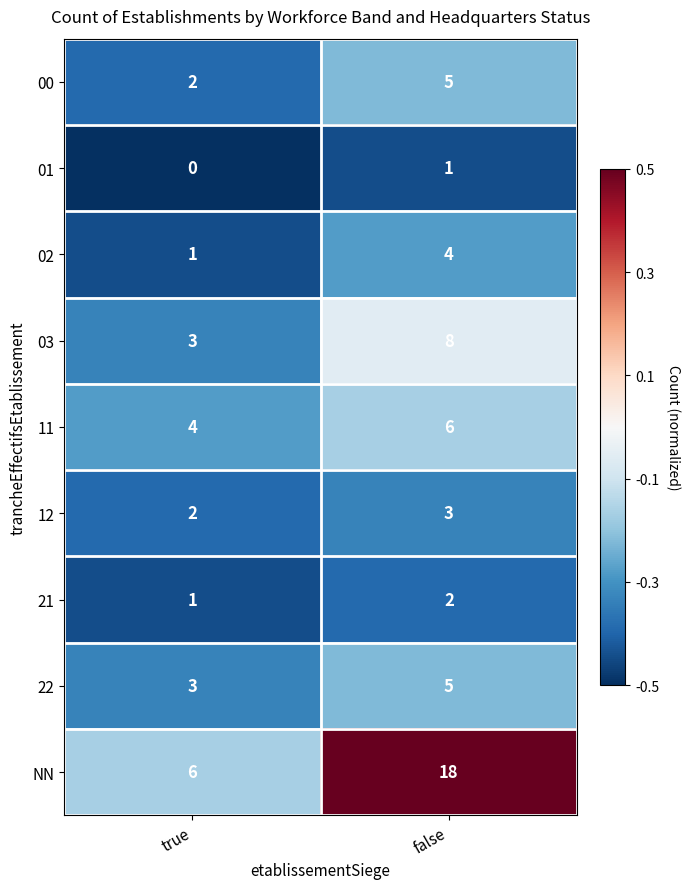

What is the difference between the maximum and minimum values in the 02 series?

3